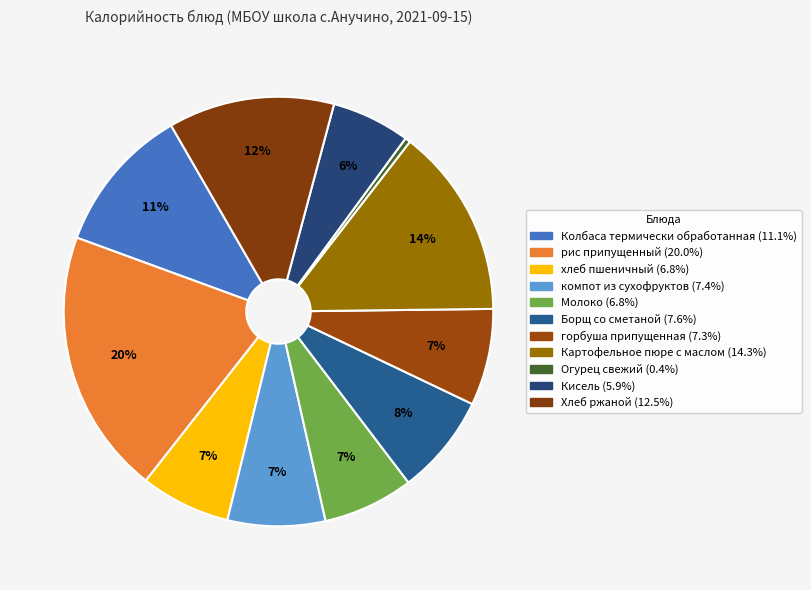

What is the largest slice in the pie chart?

рис припущенный